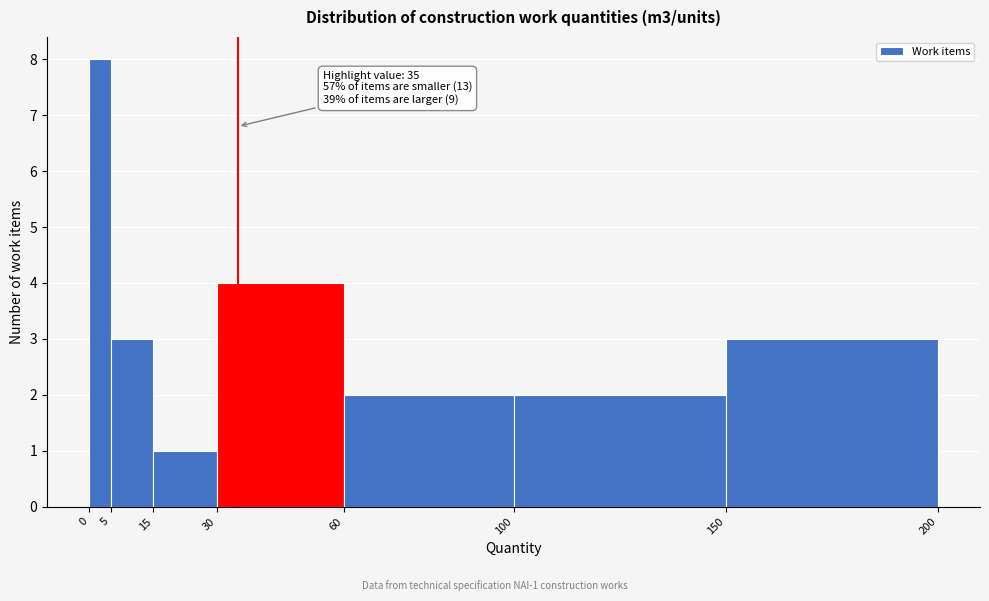

Over which range of the x-axis is the bar tallest?

0 to 5